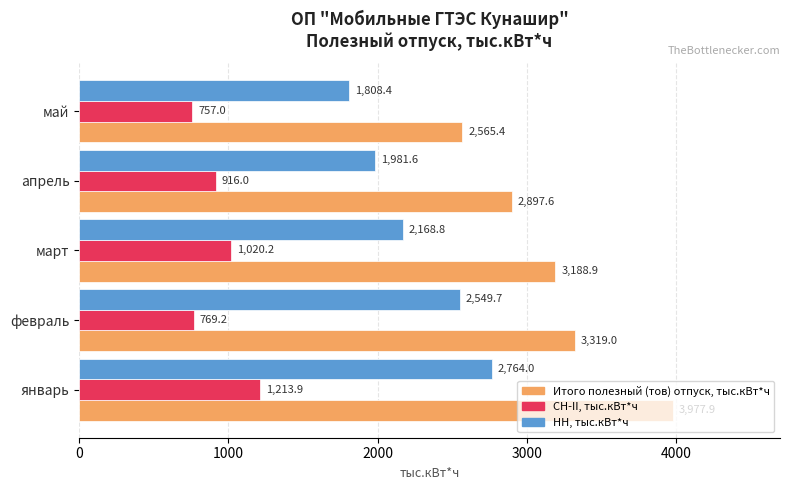

Rank the series by their average value, from highest to lowest.

Итого полезный (тов) отпуск, тыс.кВт*ч, НН, тыс.кВт*ч, СН-II, тыс.кВт*ч